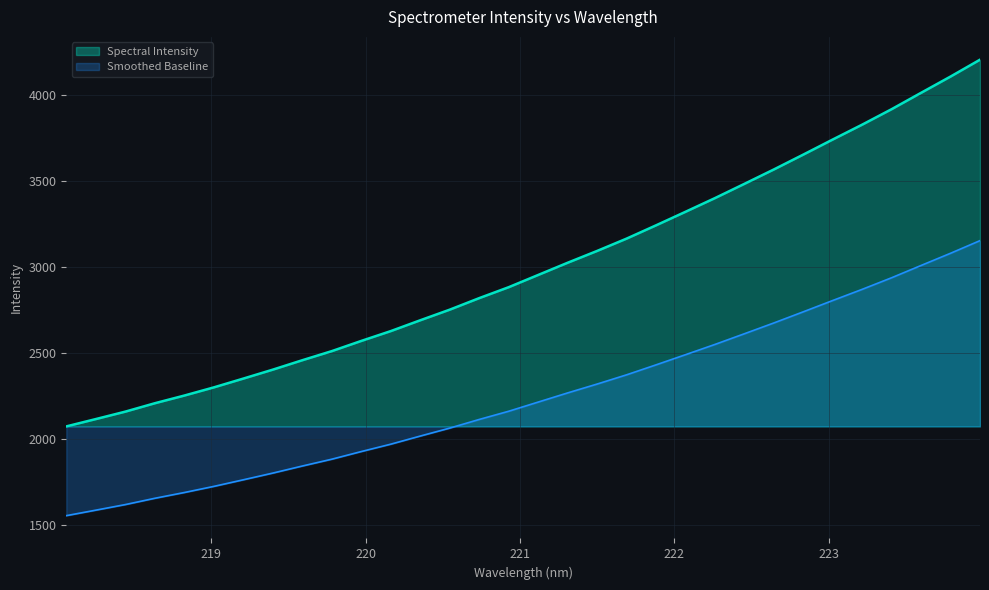

True or false: the data shows 2299.8 at 219.0156.

True